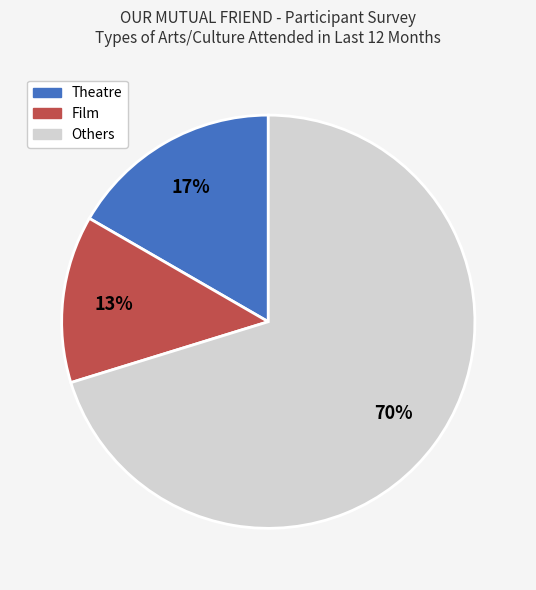

To the nearest percent, what is the difference between the largest and smallest slice percentages?

57%